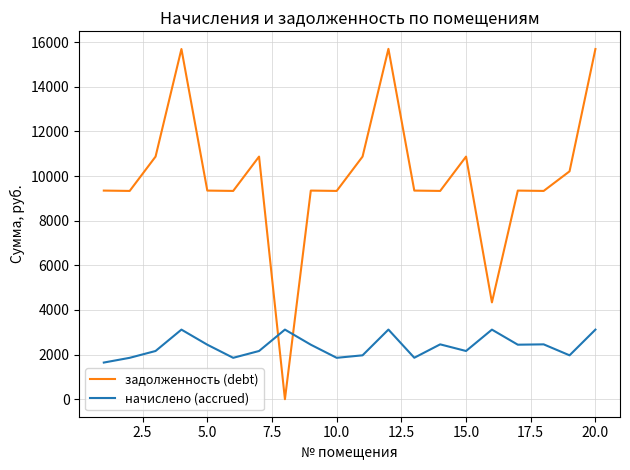

How many values in the начислено (accrued) series are below 2442?

10